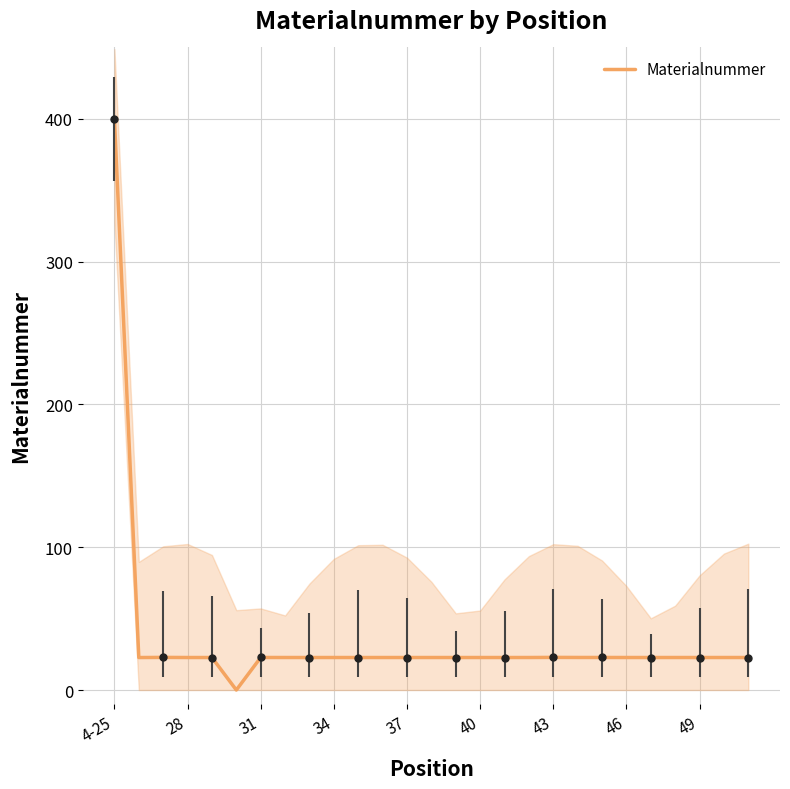

What is the greatest value displayed?

400.0